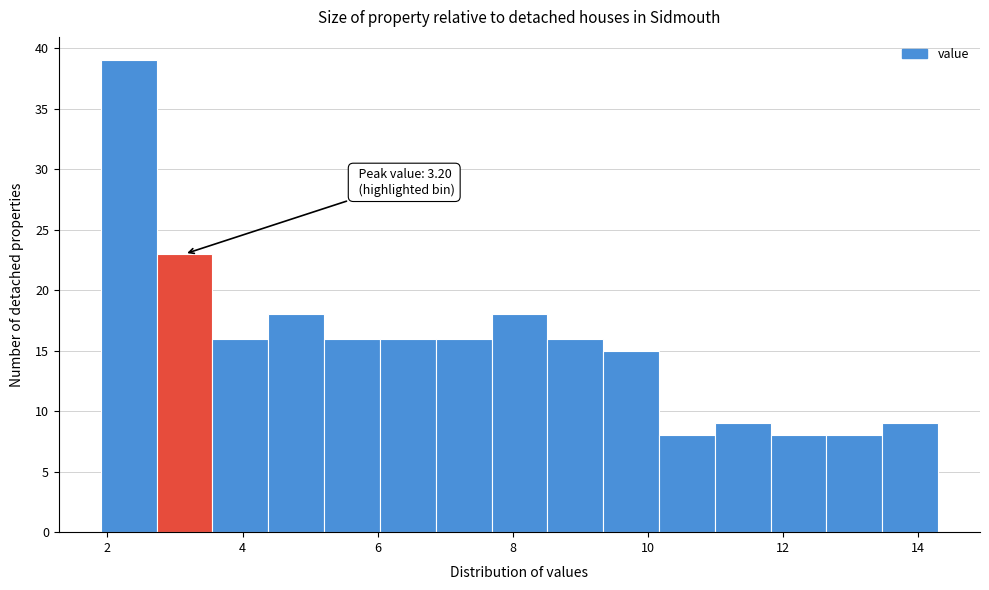

Which range on the x-axis has the tallest bar?

2.0 to 2.8